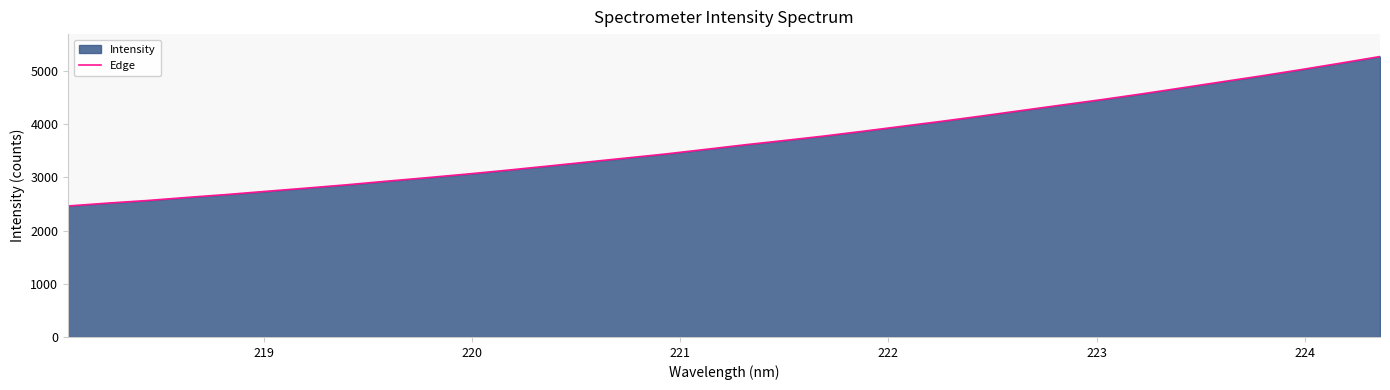

What is the greatest value displayed?

5270.0